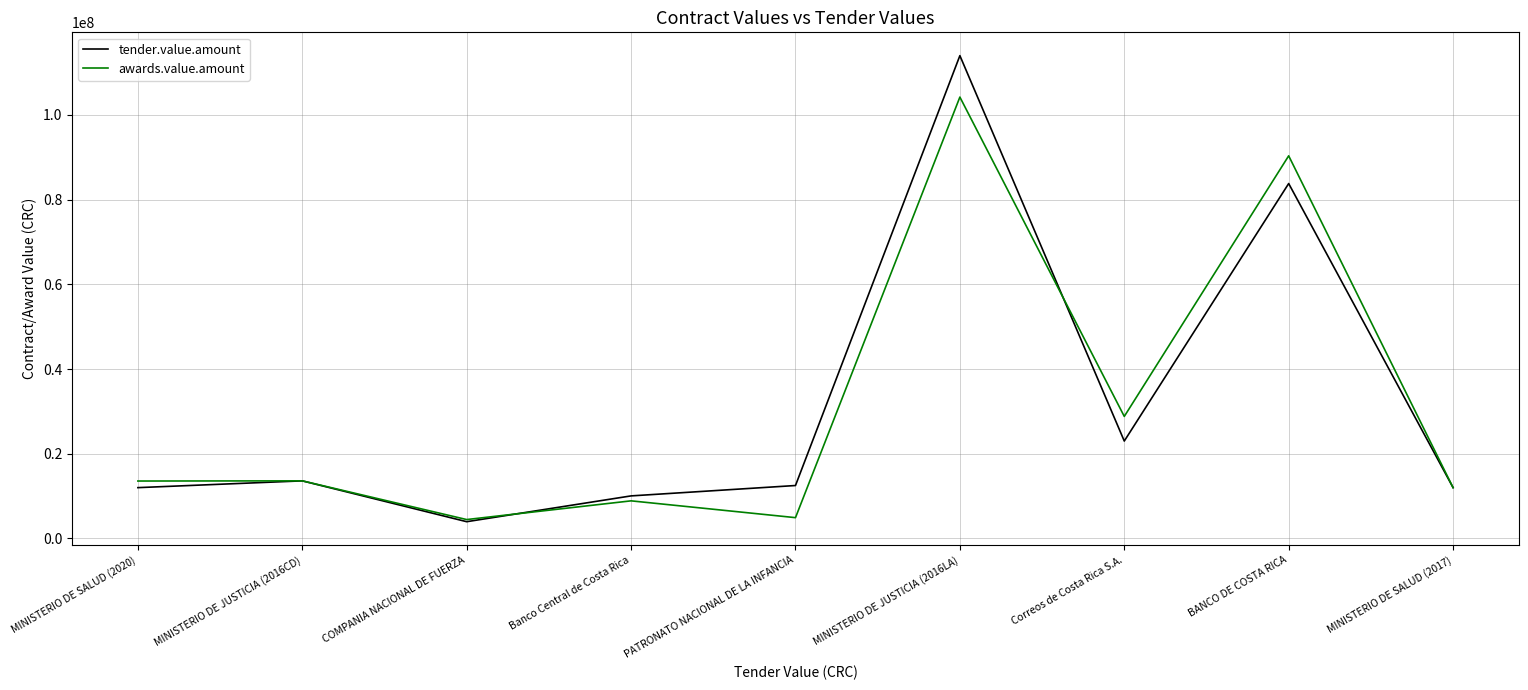

True or false: awards.value.amount has a value of 45213820.4 at Correos de Costa Rica S.A..

False